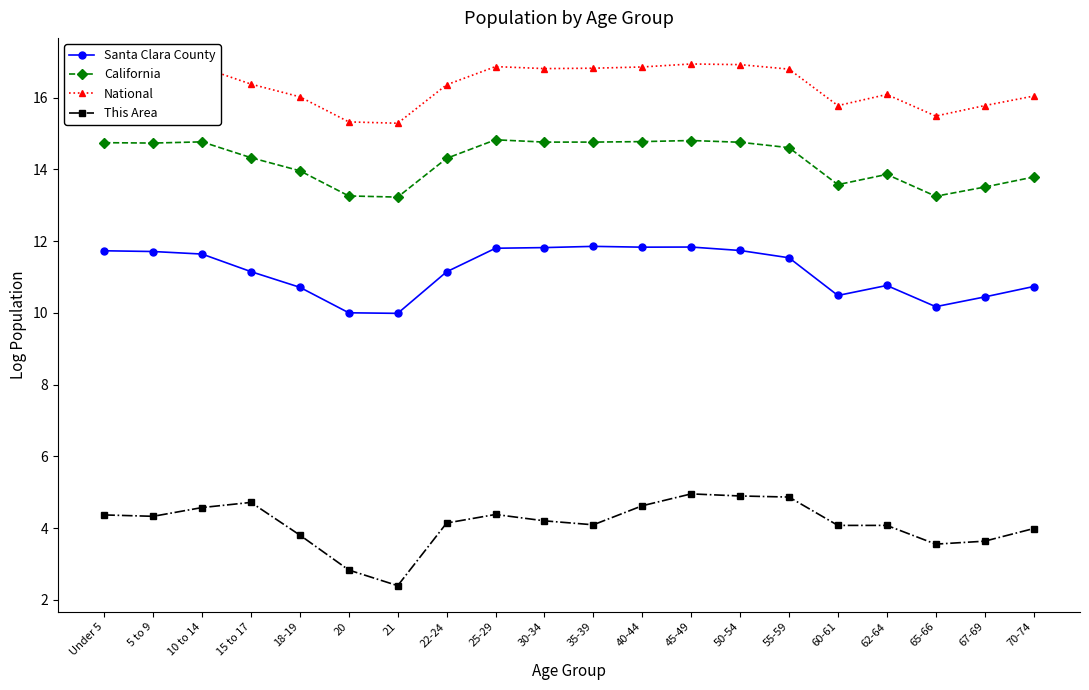

At which label does This Area reach its minimum?

21